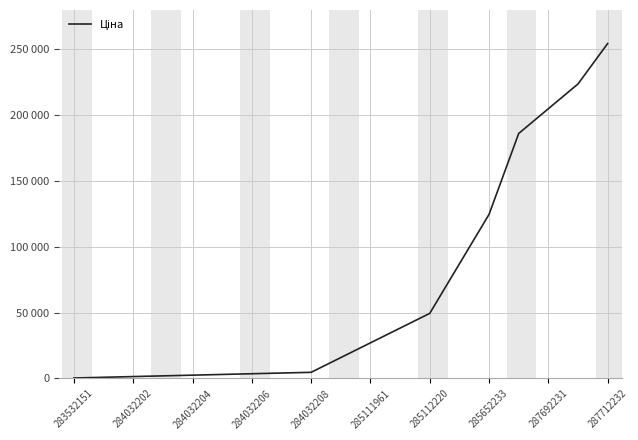

Is this an area chart (filled region under the line)?

No